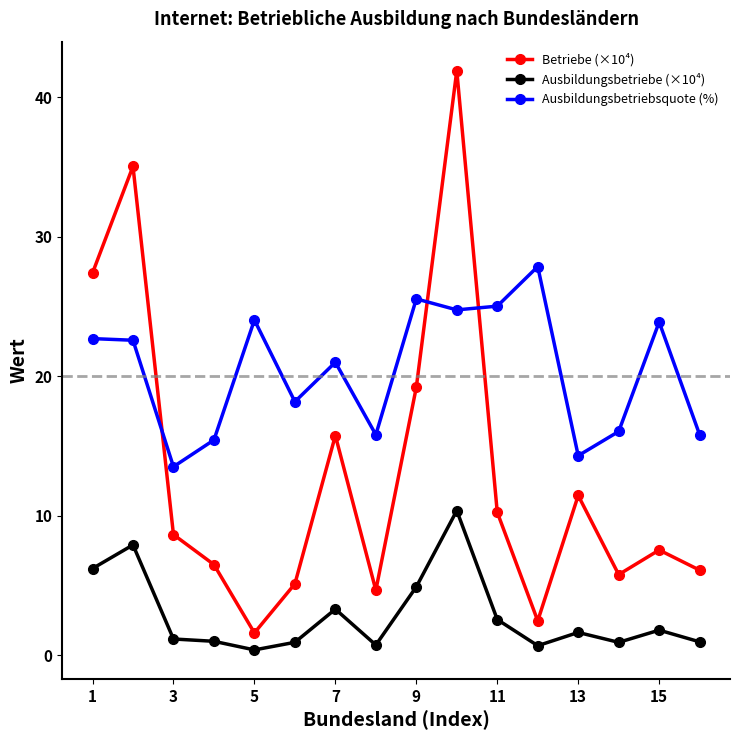

True or false: Ausbildungsbetriebe (×10⁴) and Ausbildungsbetriebsquote (%) cross at least once.

False